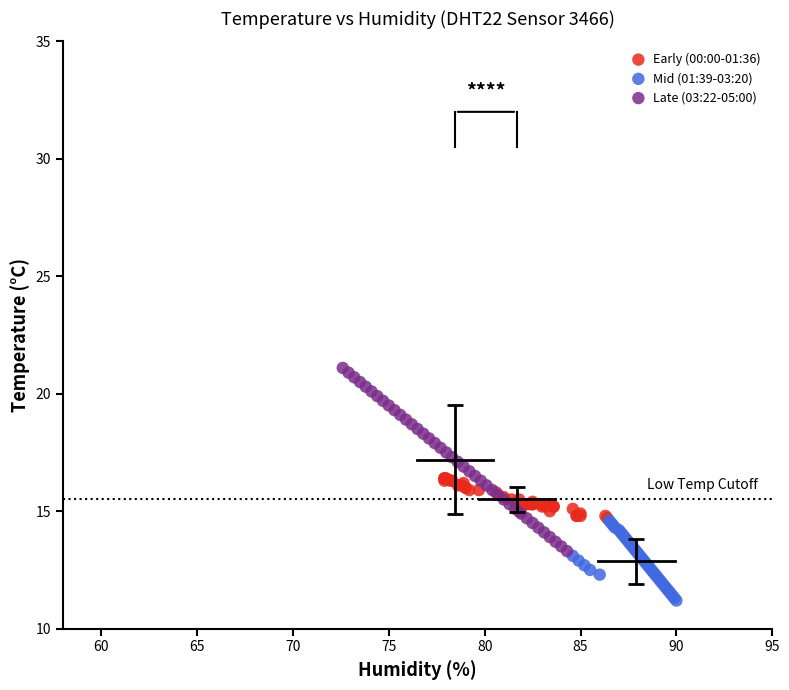

Which series reaches the maximum Y coordinate?

Late (03:22-05:00)